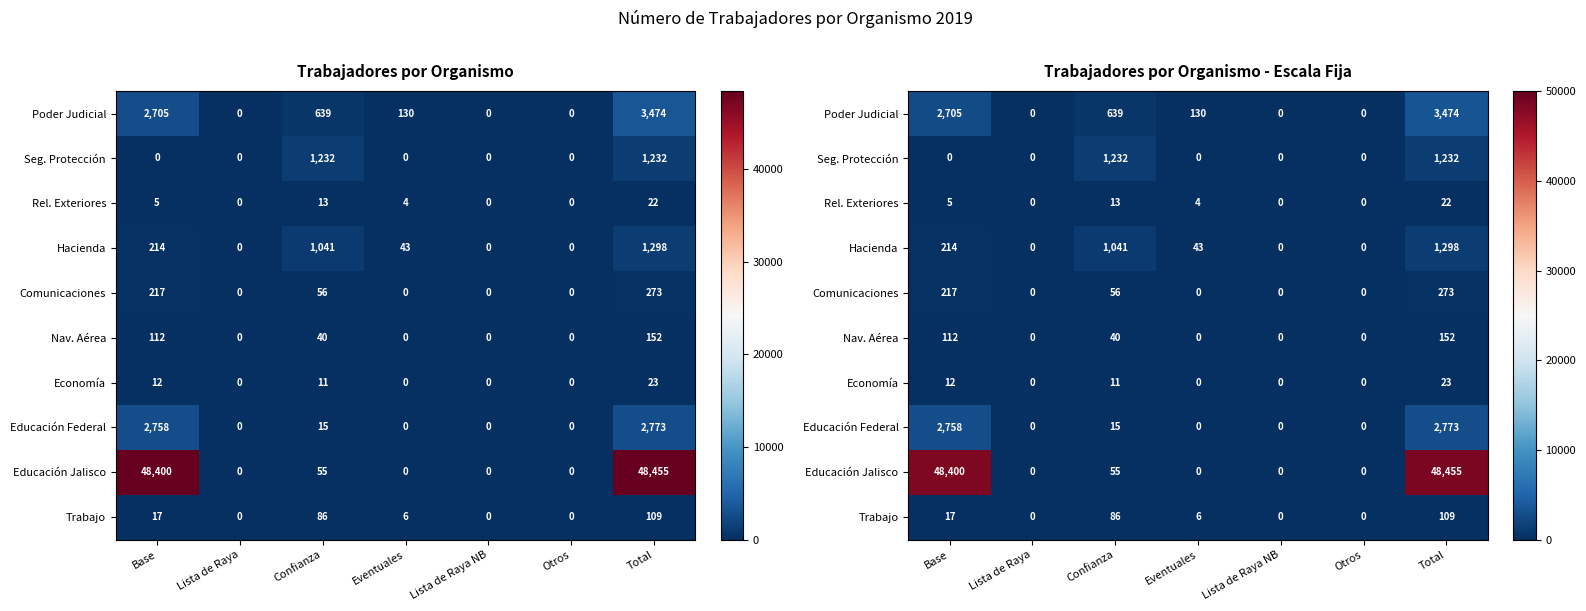

What is the difference between the maximum and minimum values in the Trabajo series?

109